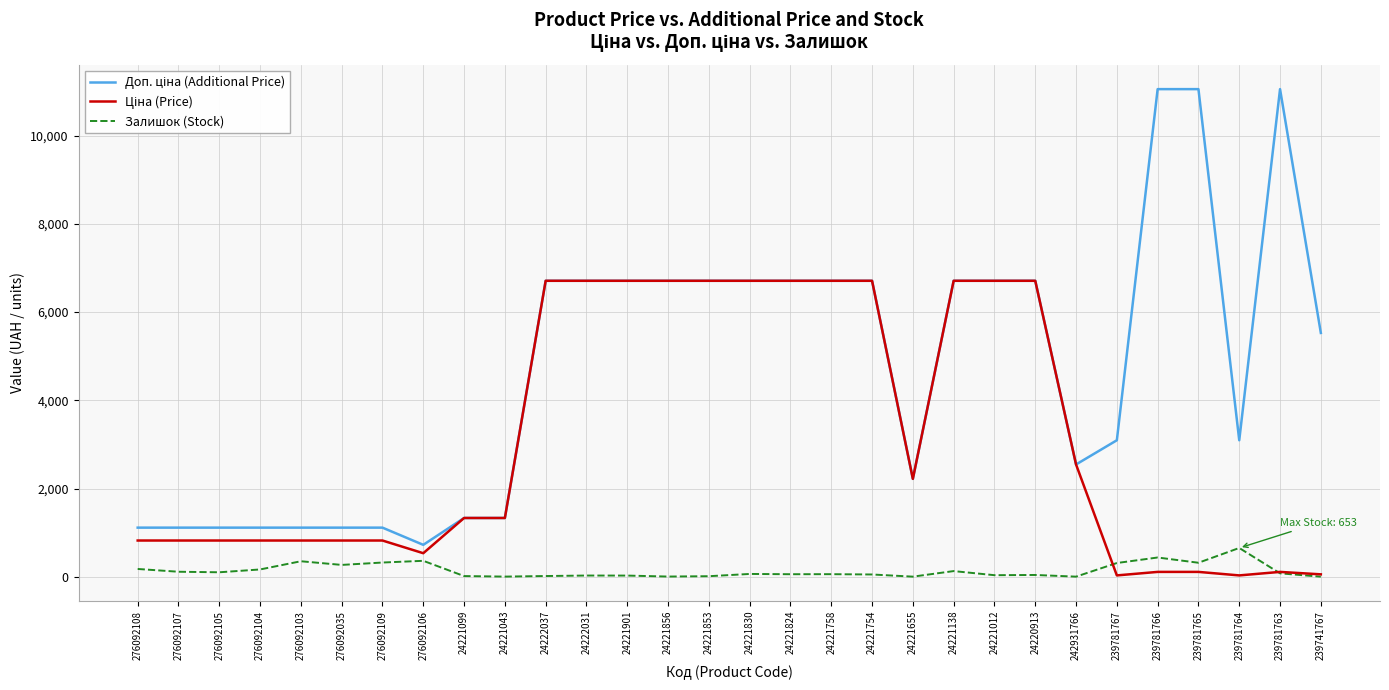

What is the greatest value displayed?

11055.0